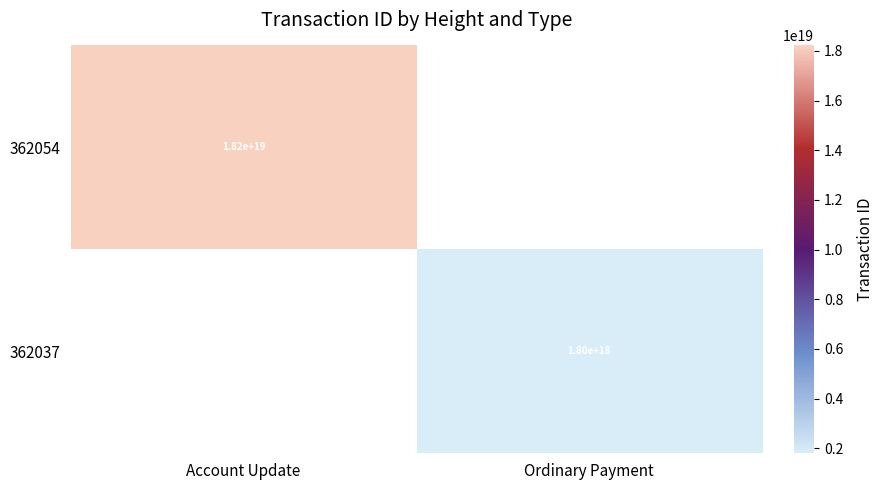

The value of 362054 at Account Update is 18200000000000000000. True or false?

True